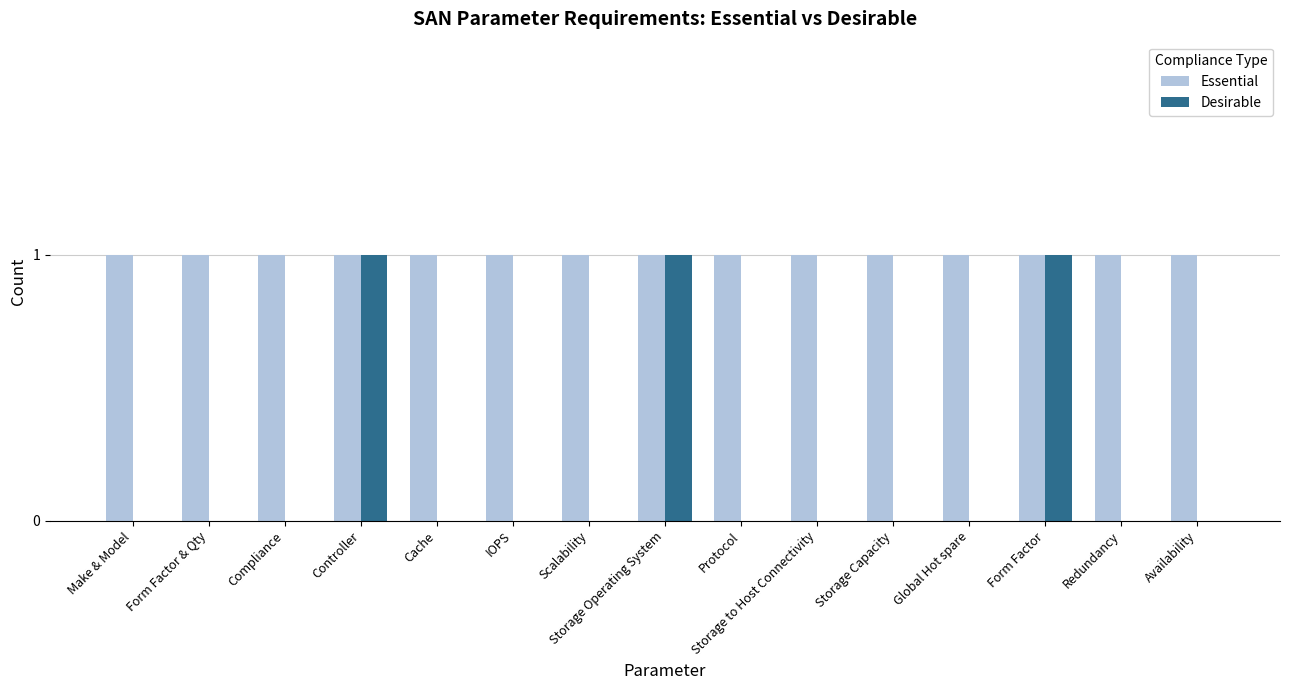

Reading left to right, transcribe all the data shown in this chart.

Essential: 1	1	1	1	1	1	1	1	1	1	1	1	1	1	1
Desirable: 0	0	0	1	0	0	0	1	0	0	0	0	1	0	0